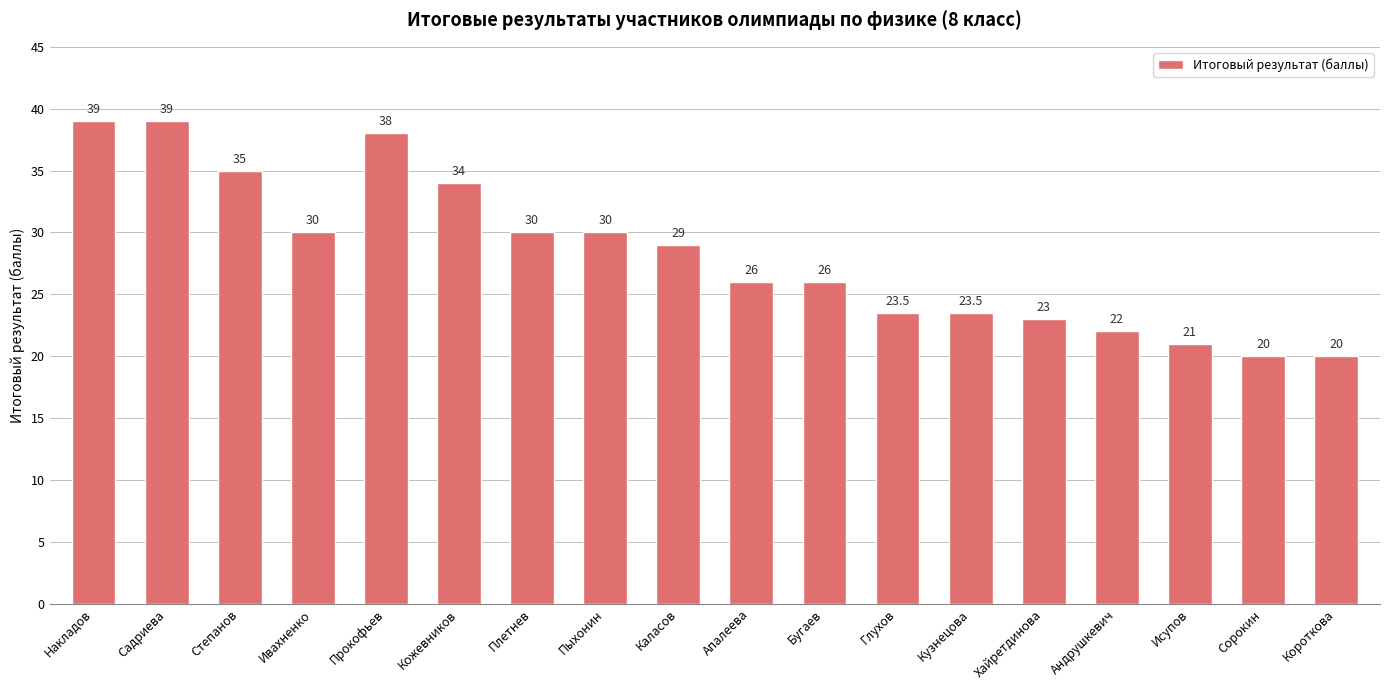

What is the greatest value displayed?

39.0